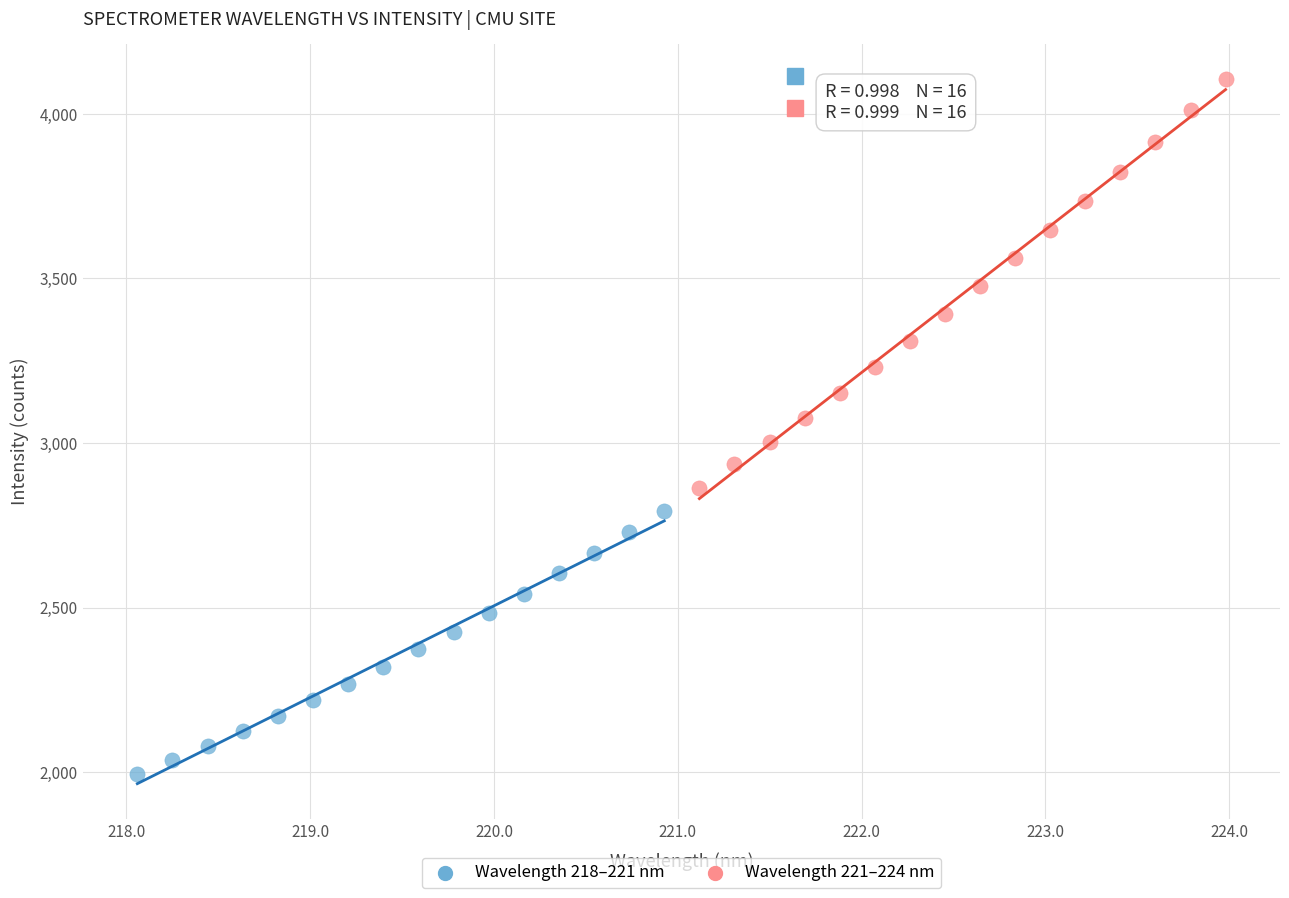

Which series contains the lowest Y value?

Wavelength 218–221 nm